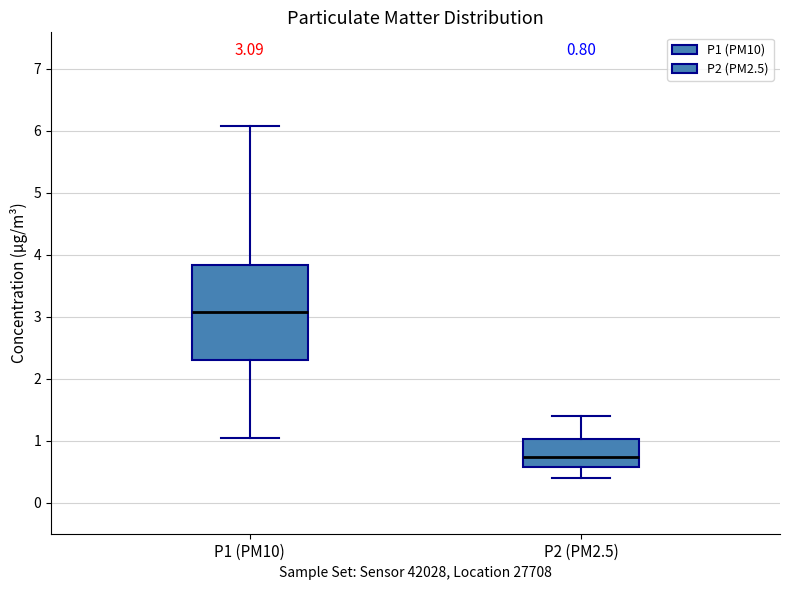

Which box's median line is the lowest?

P2 (PM2.5)